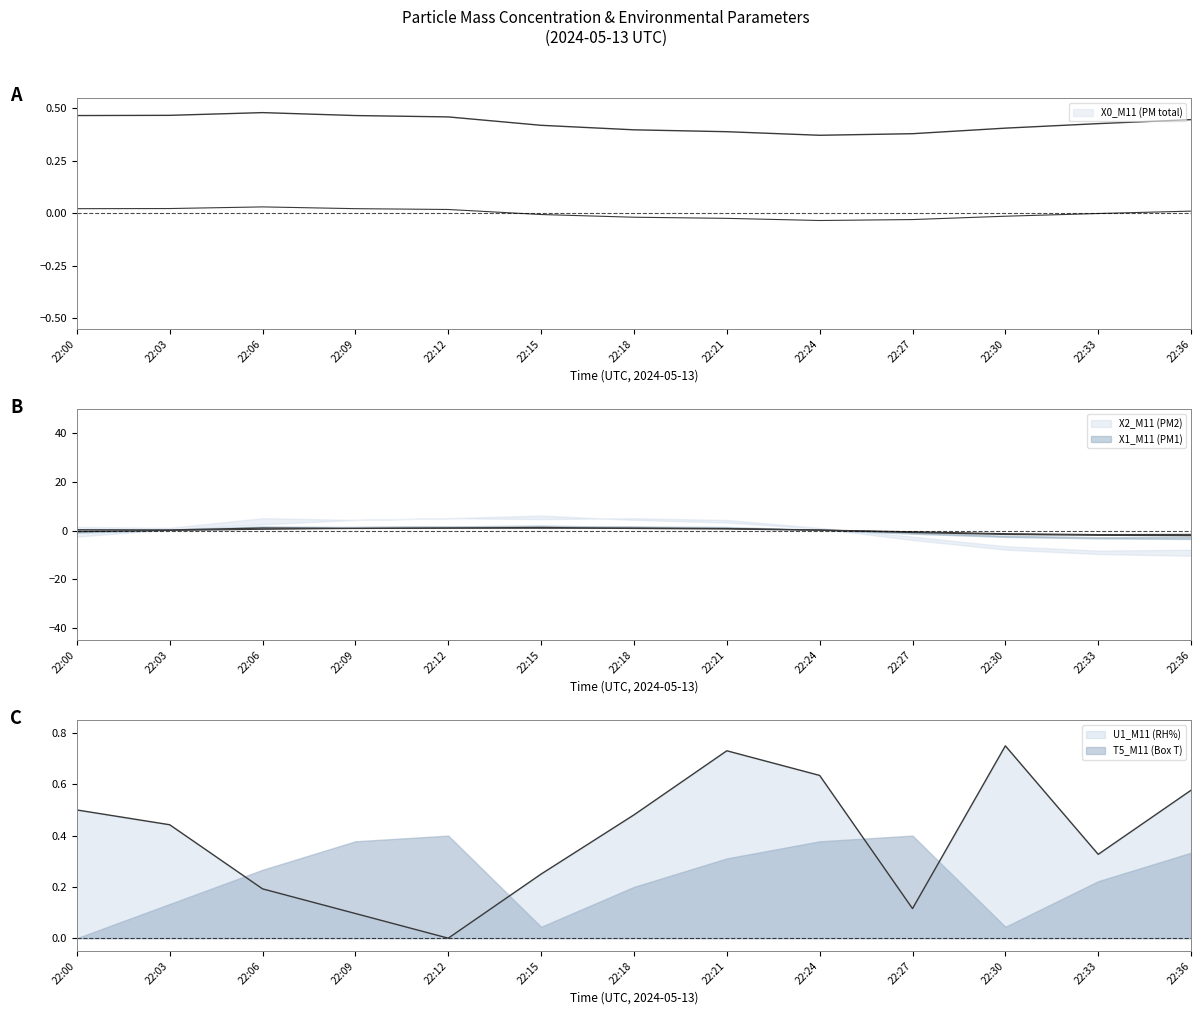

List the labels in order of X0_M11 (PM total) value, smallest first.

22:24, 22:27, 22:21, 22:18, 22:30, 22:15, 22:33, 22:36, 22:12, 22:00, 22:09, 22:03, 22:06